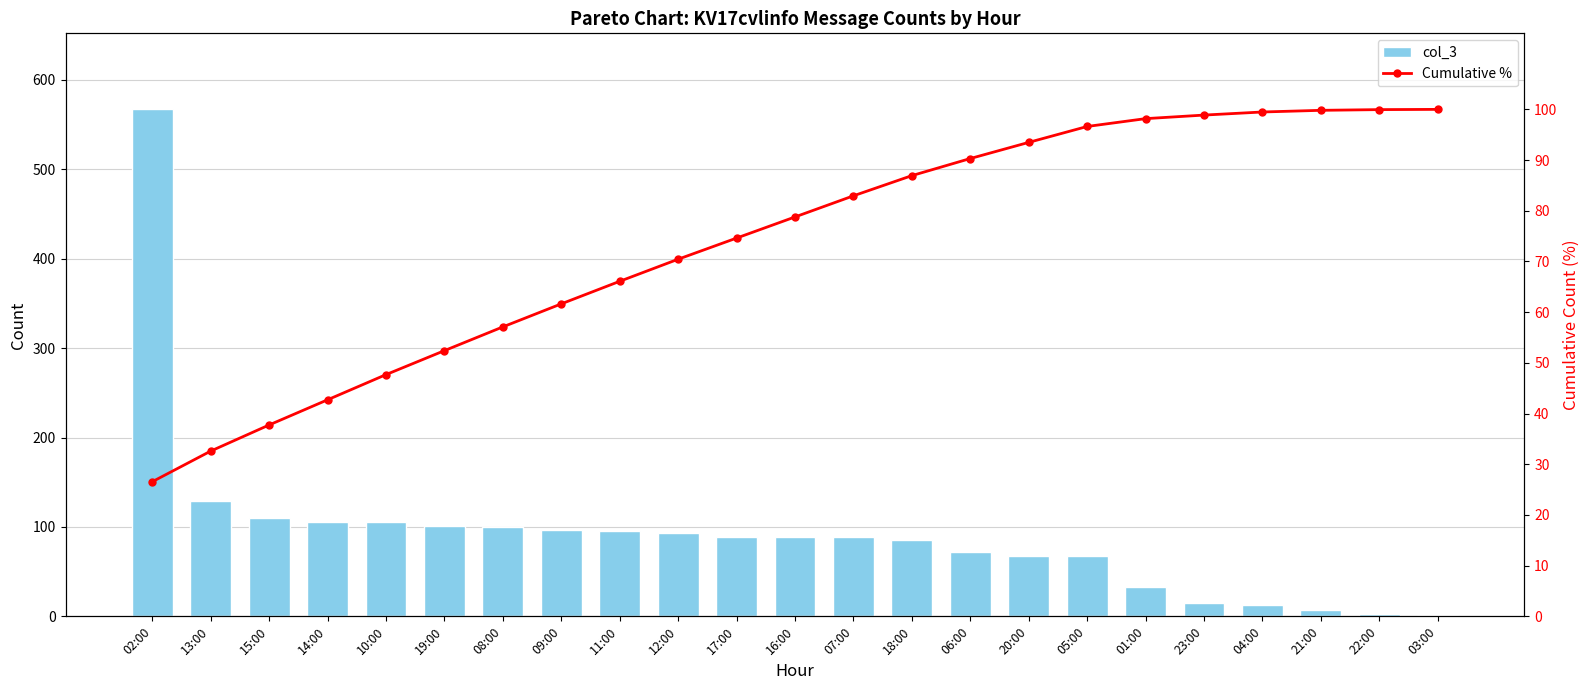

How many values in the col_3 series exceed 89?

10